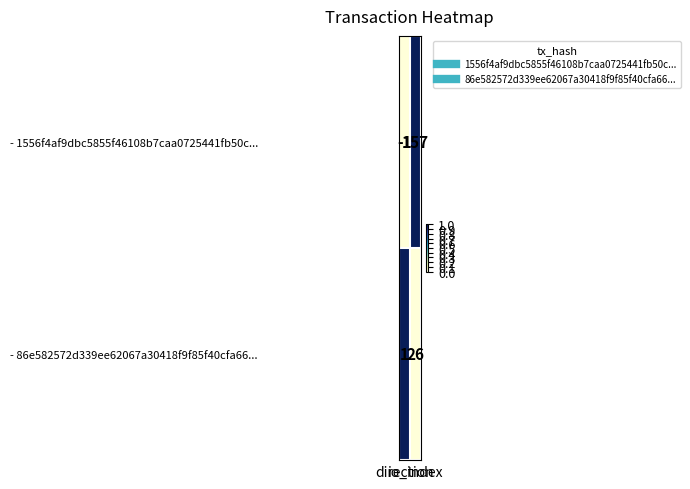

Which series has the largest total across all categories?

- 1556f4af9dbc5855f46108b7caa0725441fb50c...